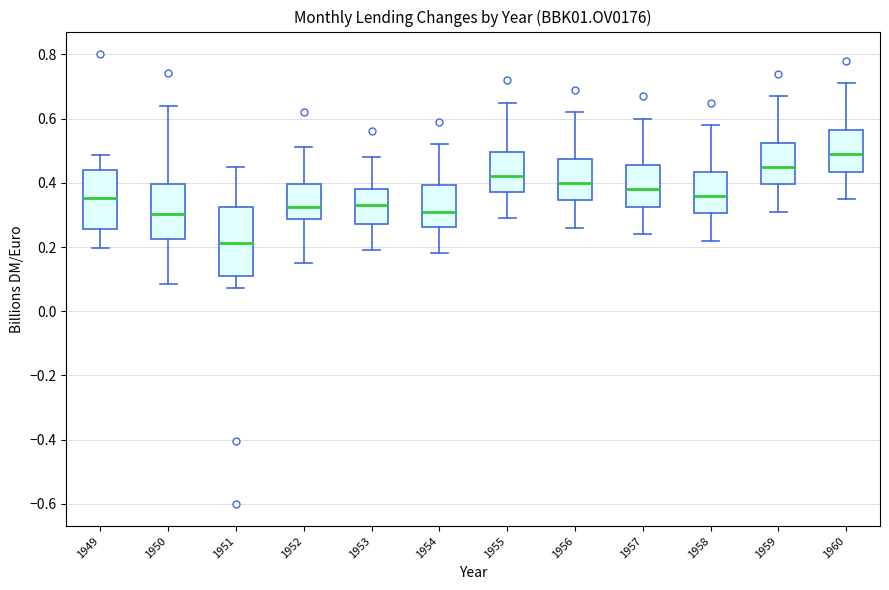

Reading left to right, read every box against the y-axis: the position of its median line, the range the box covers, and the ends of its whiskers. The values are not printed on the chart, so give them approximately, as read against the axis.

1949: median 0.36, box 0.26 to 0.44, whiskers 0.20 to 0.48
1950: median 0.30, box 0.22 to 0.40, whiskers 0.08 to 0.64
1951: median 0.22, box 0.10 to 0.32, whiskers 0.08 to 0.46
1952: median 0.32, box 0.28 to 0.40, whiskers 0.16 to 0.52
1953: median 0.34, box 0.28 to 0.38, whiskers 0.20 to 0.48
1954: median 0.32, box 0.26 to 0.40, whiskers 0.18 to 0.52
1955: median 0.42, box 0.38 to 0.50, whiskers 0.30 to 0.66
1956: median 0.40, box 0.34 to 0.48, whiskers 0.26 to 0.62
1957: median 0.38, box 0.32 to 0.46, whiskers 0.24 to 0.60
1958: median 0.36, box 0.30 to 0.44, whiskers 0.22 to 0.58
1959: median 0.46, box 0.40 to 0.52, whiskers 0.32 to 0.68
1960: median 0.50, box 0.44 to 0.56, whiskers 0.36 to 0.72